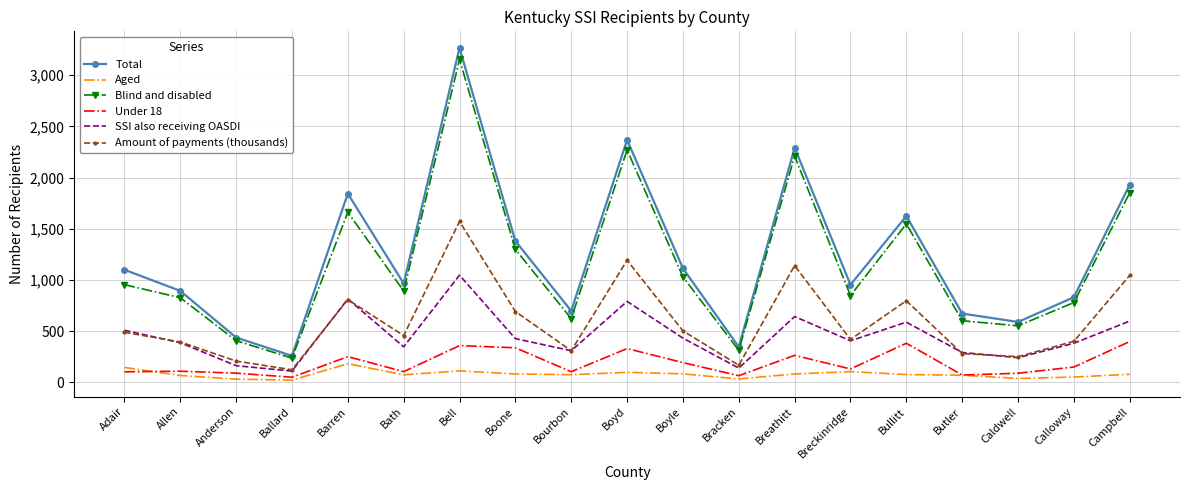

What is the lowest value of the SSI also receiving OASDI series?

110